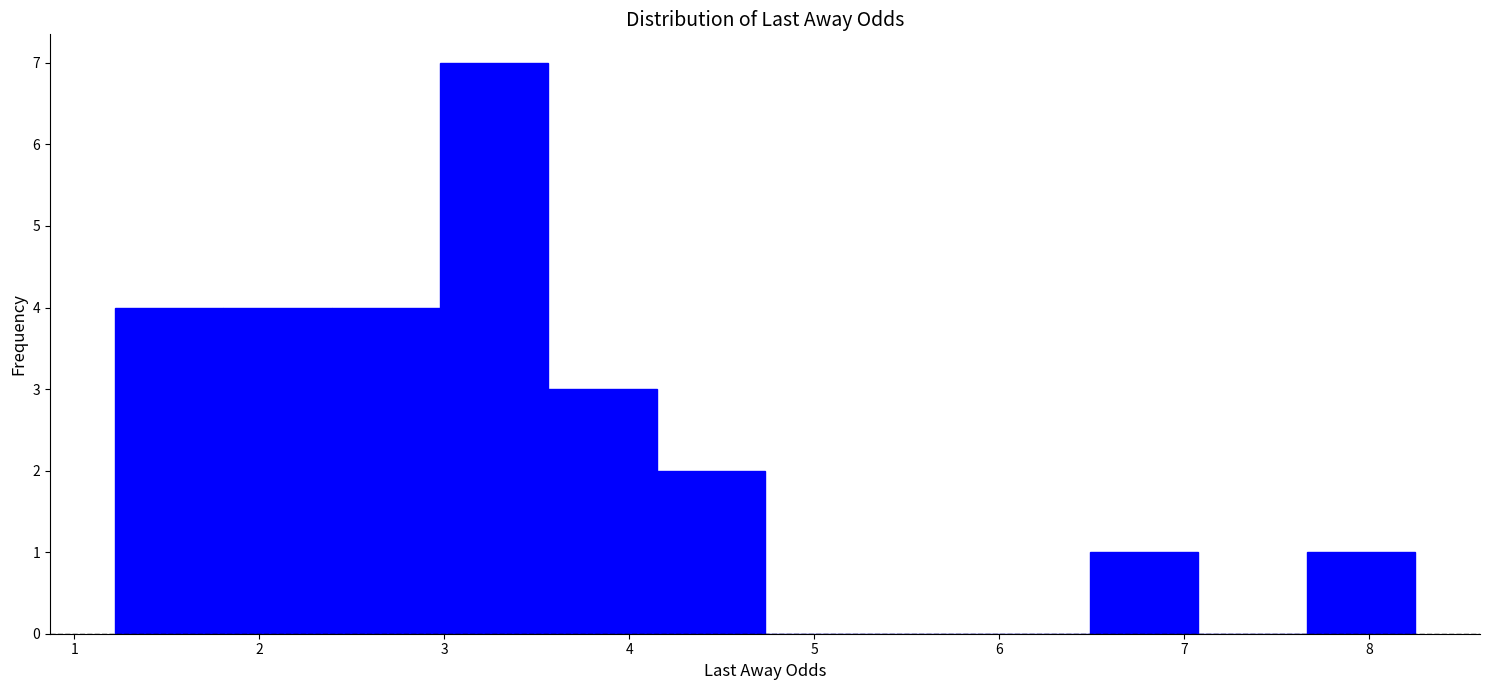

What is the height of the bar covering 6.5 to 7.1 on the x-axis? Neither the bar edges nor the heights are printed on the chart, so give them approximately, as read against the axes.

1